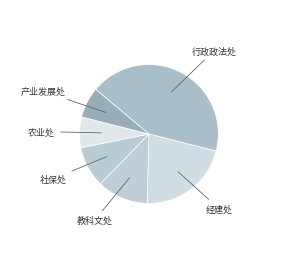

Does 社保处 account for over 50% of the chart?

No